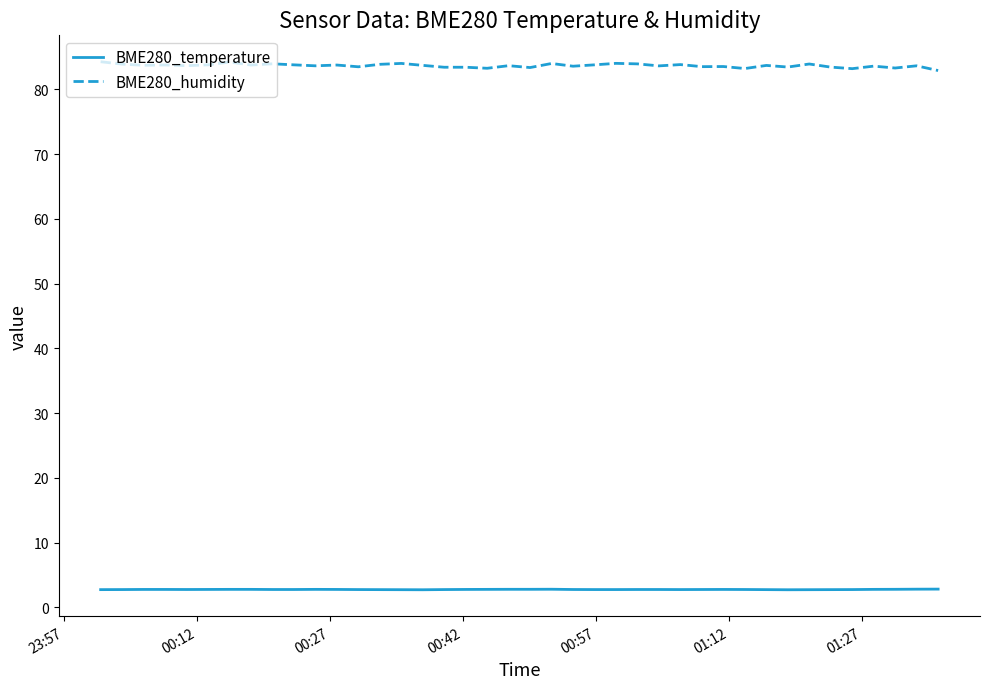

True or false: BME280_humidity and BME280_temperature intersect in this chart.

False